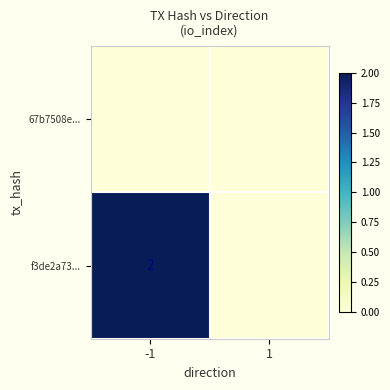

Is it true that f3de2a73... equals 2 at -1?

True